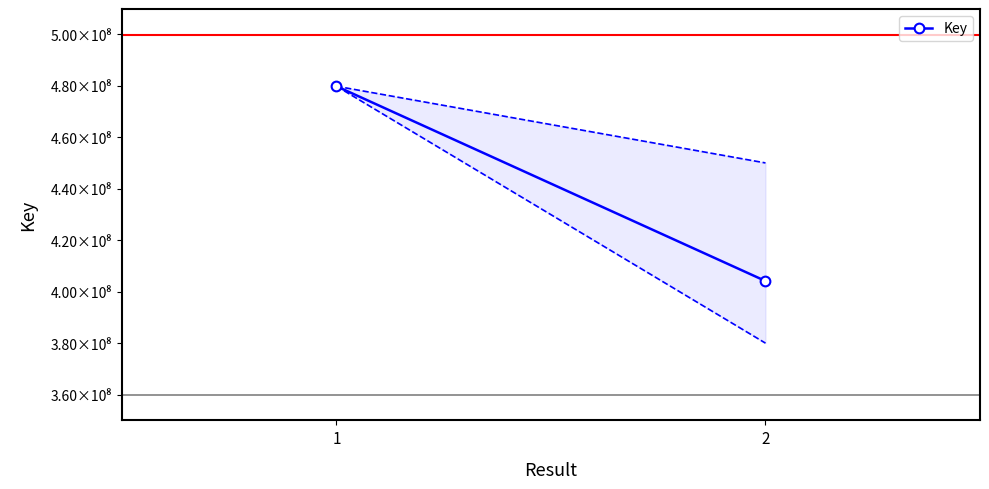

What is the minimum value shown in the chart?

404128556